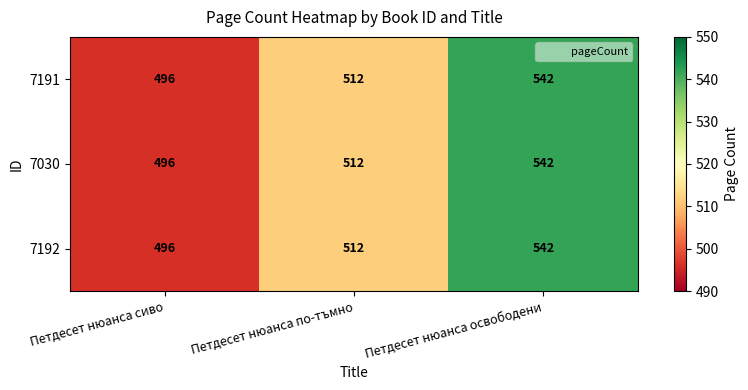

Reading left to right, list all the values displayed in this chart.

7191: 496	512	542
7030: 496	512	542
7192: 496	512	542